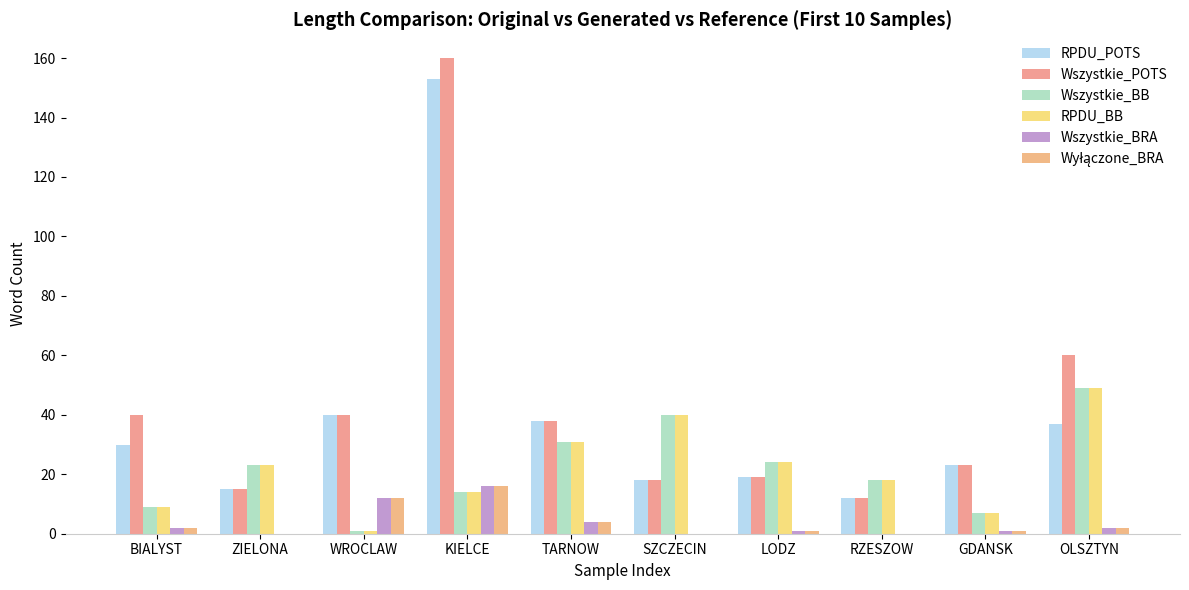

Does the chart contain stacked bars?

No